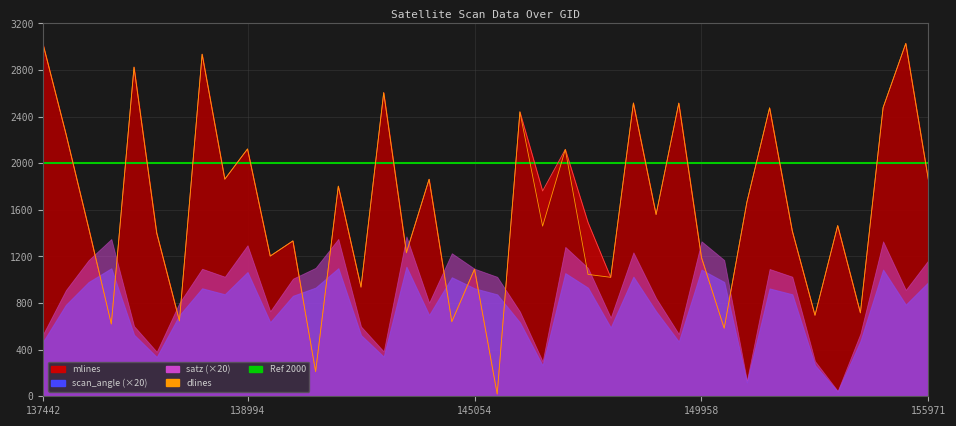

How many intersections are there between dlines and mlines?

9